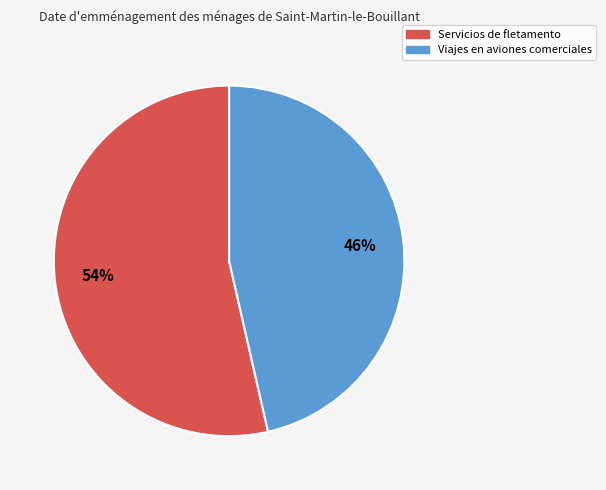

What is the ratio of the value at Servicios de fletamento to the value at Viajes en aviones comerciales?

1.2